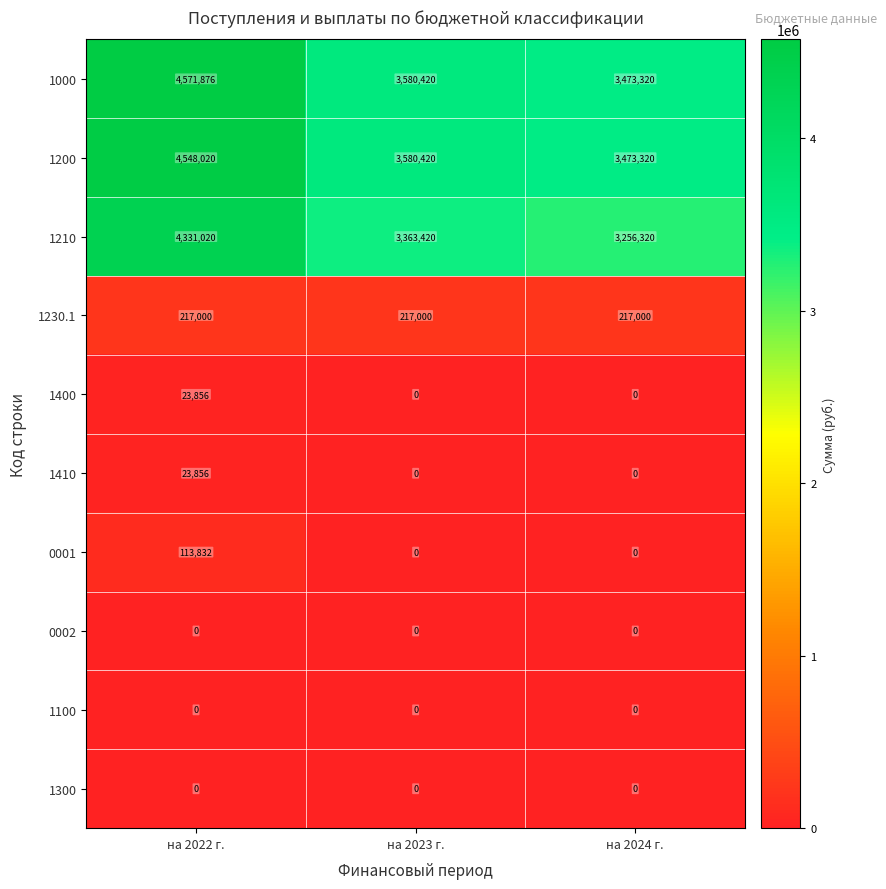

What is the difference between the 1200 values at на 2023 г. and на 2024 г.?

107100